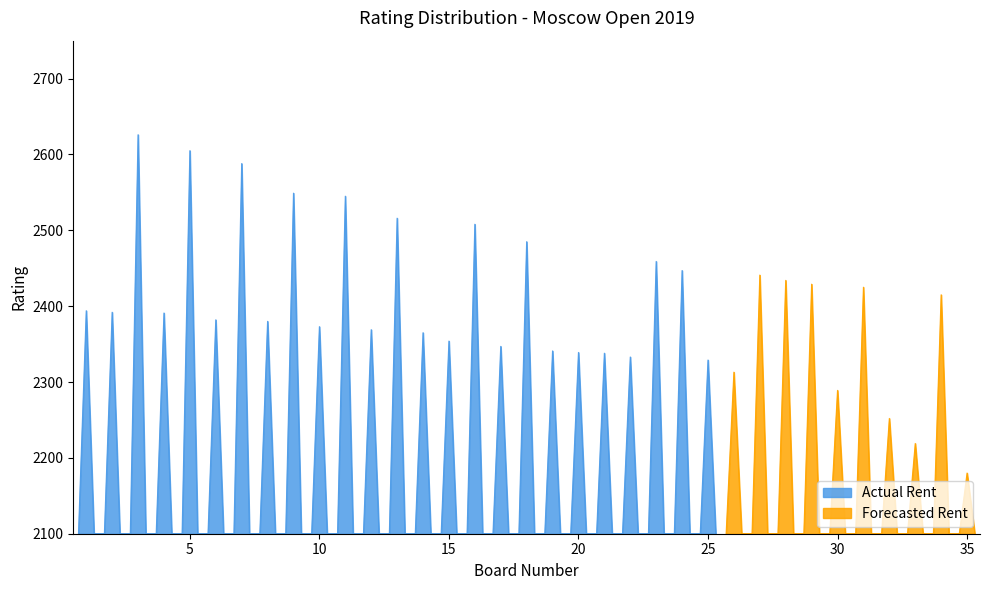

How many lines are shown in the chart?

2